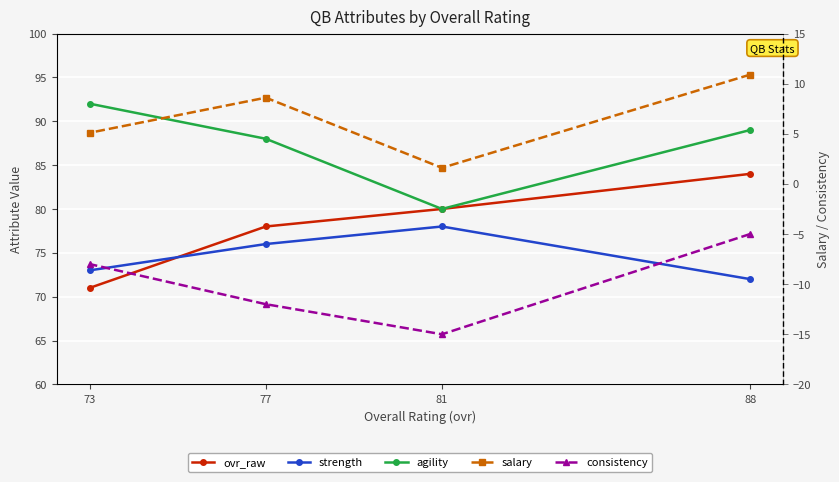

How many data points does each series have?

4